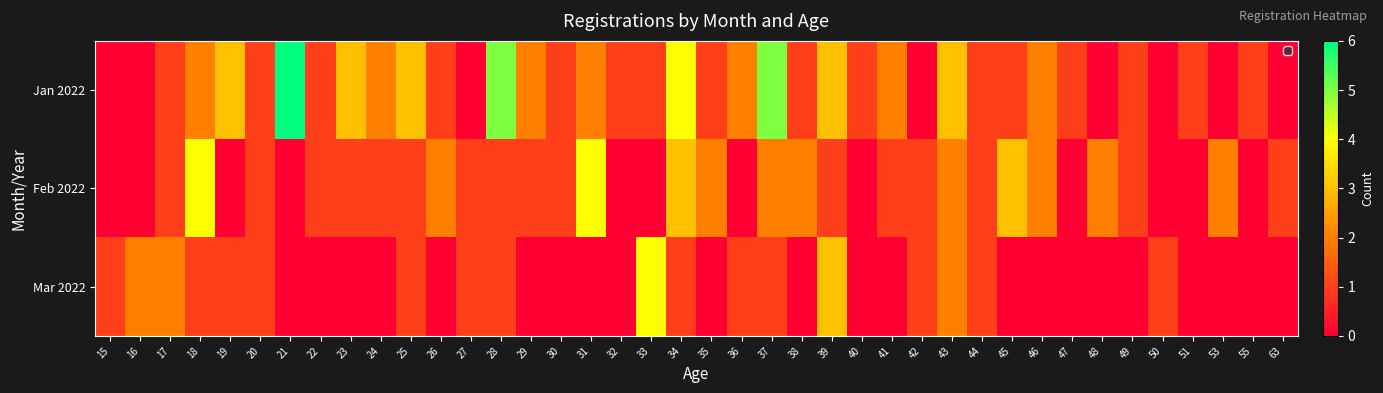

The Jan 2022 series shows 1 at 36. True or false?

False